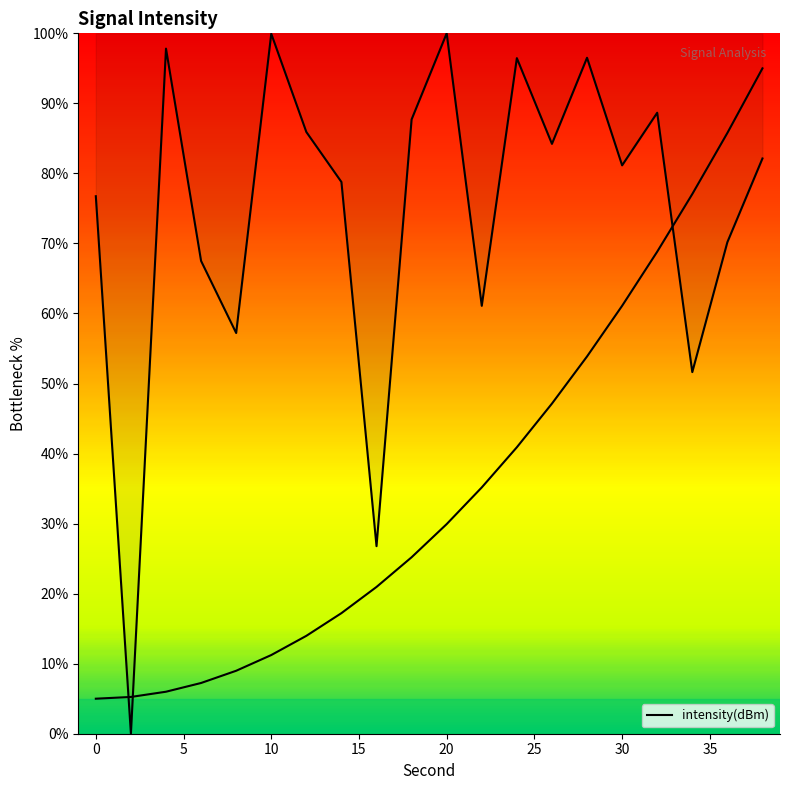

What value does the data have at 4?

97.8